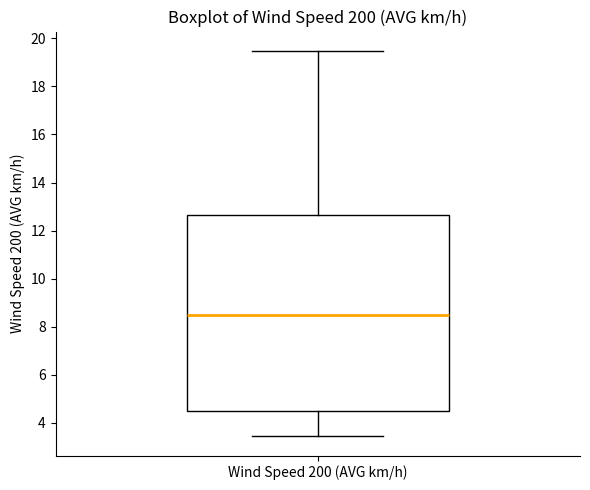

Read this box plot against the y-axis: the position of the median line, the range covered by the box, and the ends of both whiskers. The values are not printed on the chart, so give them approximately, as read against the axis.

median 8.4, box 4.4 to 12.6, whiskers 3.4 to 19.4